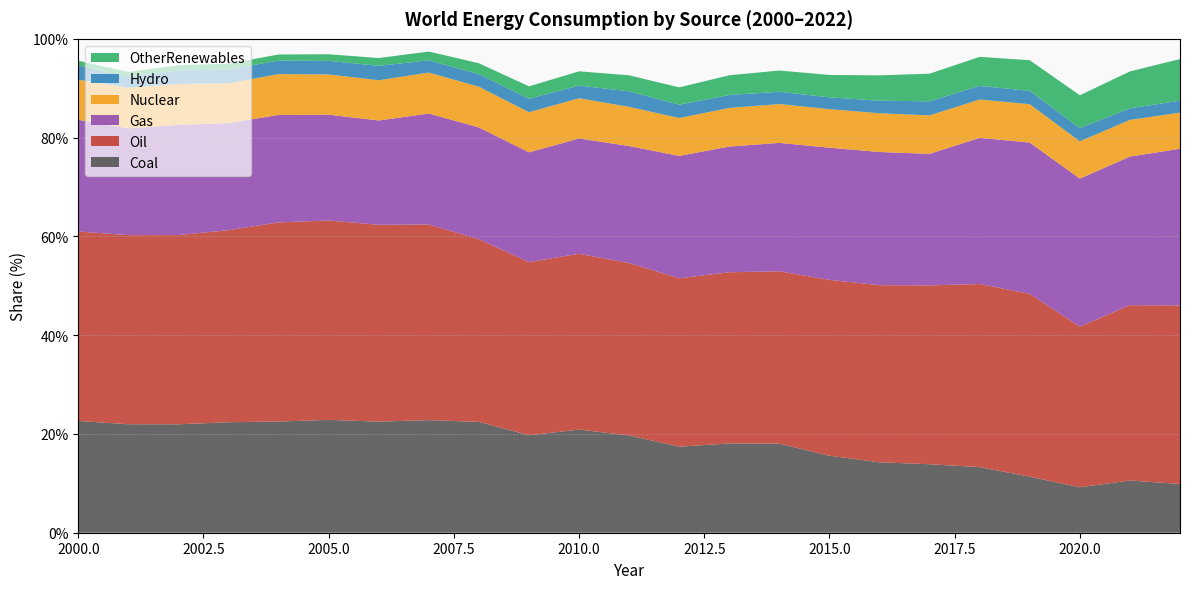

Reading left to right, what are all the values shown in this chart?

Coal: 2000=22.6	2001=22.0	2002=22.0	2003=22.4	2004=22.5	2005=22.8	2006=22.5	2007=22.8	2008=22.4	2009=19.7	2010=20.9	2011=19.7	2012=17.4	2013=18.1	2014=18.0	2015=15.6	2016=14.3	2017=13.9	2018=13.3	2019=11.3	2020=9.2	2021=10.6	2022=9.9
Oil: 2000=38.4	2001=38.3	2002=38.3	2003=38.9	2004=40.3	2005=40.4	2006=39.9	2007=39.6	2008=37.0	2009=35.1	2010=35.6	2011=34.9	2012=34.1	2013=34.7	2014=34.9	2015=35.6	2016=35.9	2017=36.2	2018=37.1	2019=37.0	2020=32.5	2021=35.5	2022=36.2
Gas: 2000=22.6	2001=21.6	2002=22.3	2003=21.7	2004=21.8	2005=21.4	2006=21.1	2007=22.5	2008=22.6	2009=22.2	2010=23.3	2011=23.7	2012=24.8	2013=25.5	2014=26.0	2015=26.8	2016=27.0	2017=26.6	2018=29.6	2019=30.6	2020=30.0	2021=30.1	2022=31.7
Nuclear: 2000=8.1	2001=8.2	2002=8.3	2003=8.1	2004=8.3	2005=8.1	2006=8.1	2007=8.3	2008=8.2	2009=8.1	2010=8.1	2011=7.9	2012=7.7	2013=7.8	2014=7.9	2015=7.8	2016=7.8	2017=7.8	2018=7.8	2019=7.8	2020=7.5	2021=7.4	2022=7.3
Hydro: 2000=2.9	2001=2.2	2002=2.7	2003=2.8	2004=2.7	2005=2.7	2006=2.9	2007=2.5	2008=2.5	2009=2.7	2010=2.6	2011=3.1	2012=2.7	2013=2.6	2014=2.5	2015=2.4	2016=2.5	2017=2.8	2018=2.8	2019=2.7	2020=2.7	2021=2.3	2022=2.4
OtherRenewables: 2000=0.9	2001=1.0	2002=1.1	2003=1.2	2004=1.2	2005=1.3	2006=1.6	2007=1.8	2008=2.2	2009=2.5	2010=2.9	2011=3.2	2012=3.5	2013=4.0	2014=4.3	2015=4.5	2016=5.1	2017=5.6	2018=5.9	2019=6.2	2020=6.7	2021=7.5	2022=8.4